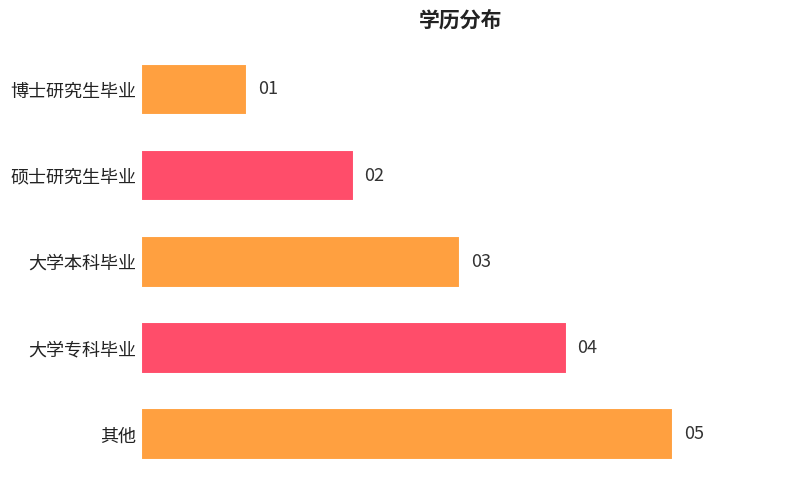

How many bars are there in total?

5